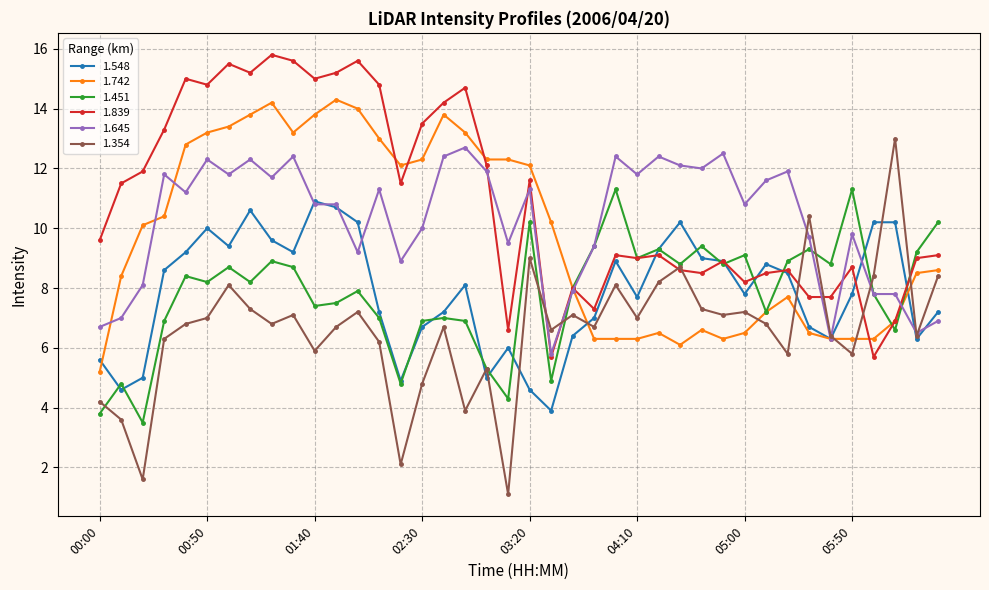

What is the value of the 1.451 point at the 8th from the left?

8.2